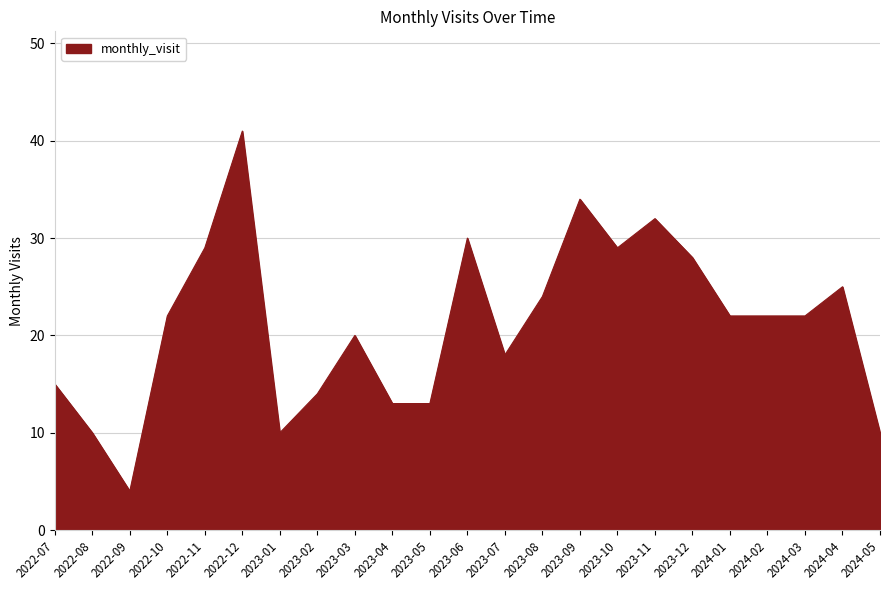

What is the minimum value shown in the chart?

4